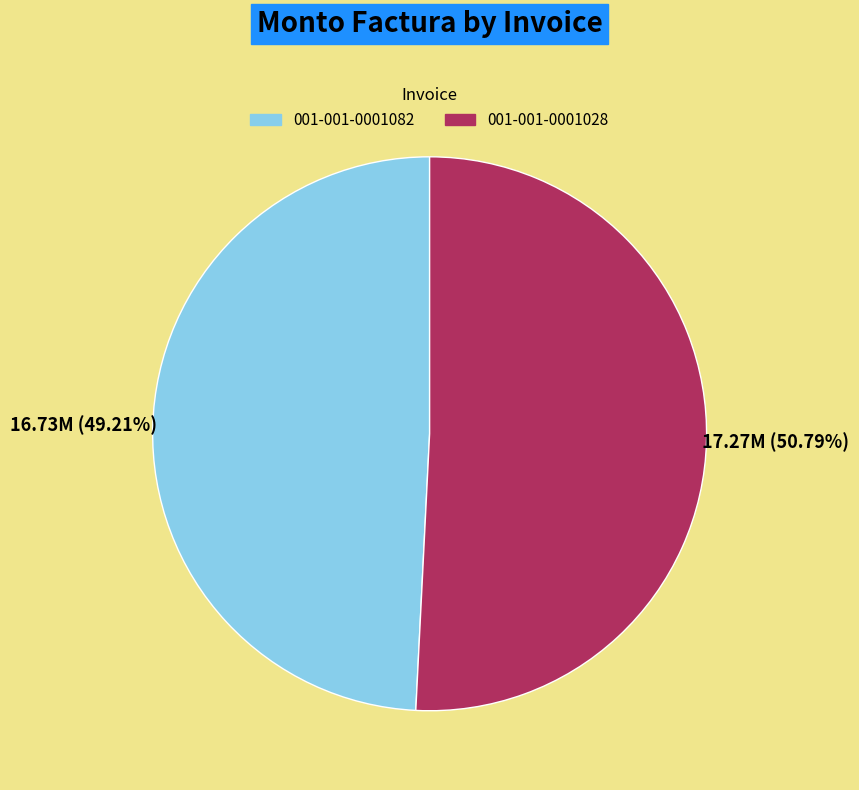

How many segments does this pie chart have?

2